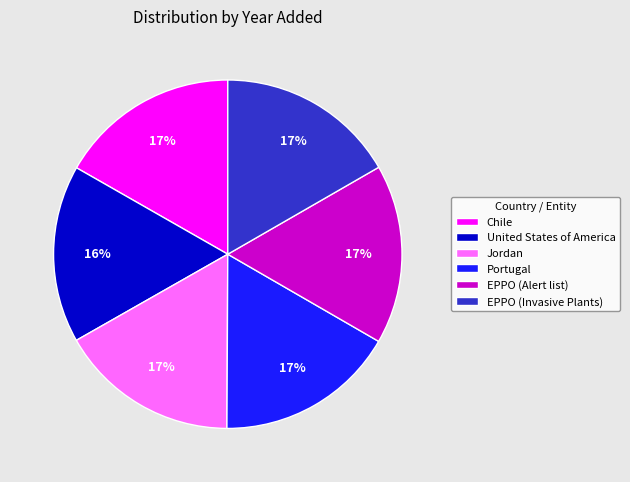

True or false: EPPO (Alert list) accounts for 17% of the total.

True